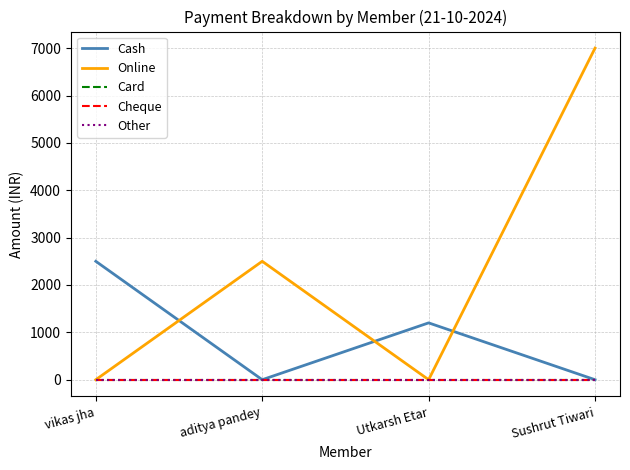

Does the chart display data point markers on the line(s)?

No